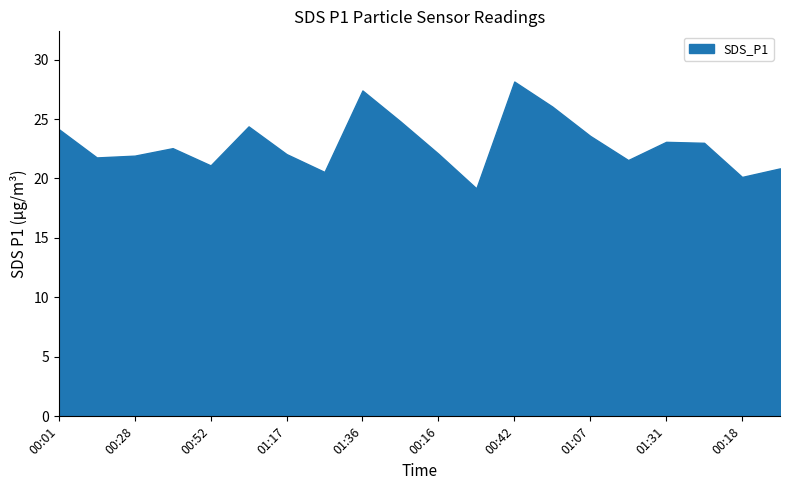

What is the difference between the maximum and minimum values?

9.0